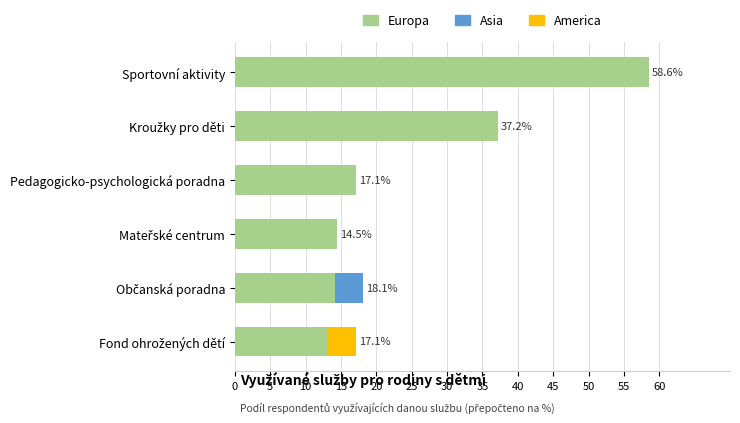

At which category is the sum across all series the highest?

Sportovní aktivity